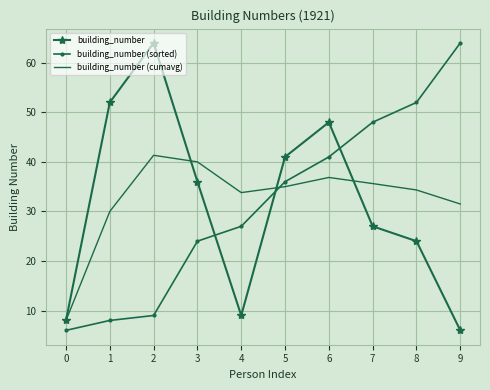

Where is building_number (sorted) nearest to the value 35?

5